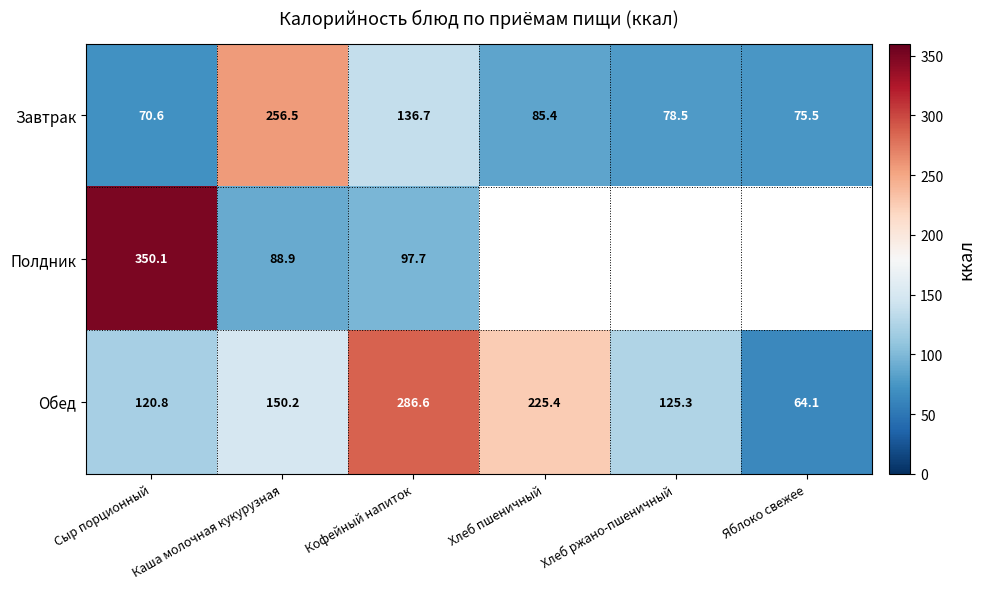

Where is Завтрак nearest to the value 163?

Кофейный напиток